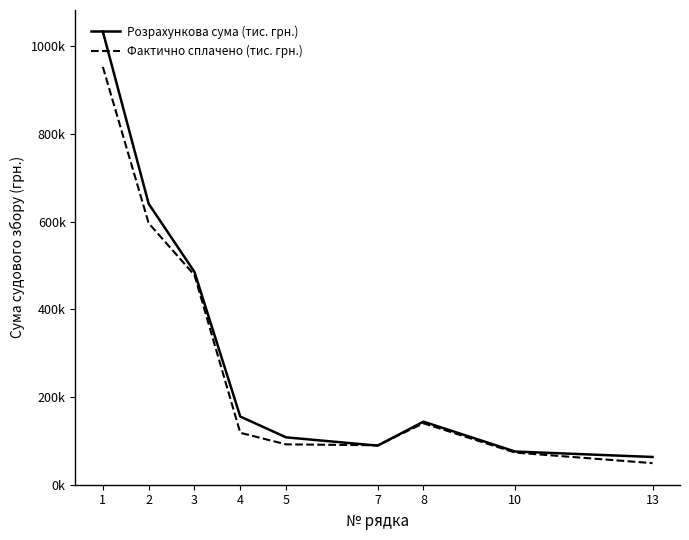

What is the greatest value displayed?

1033413.8